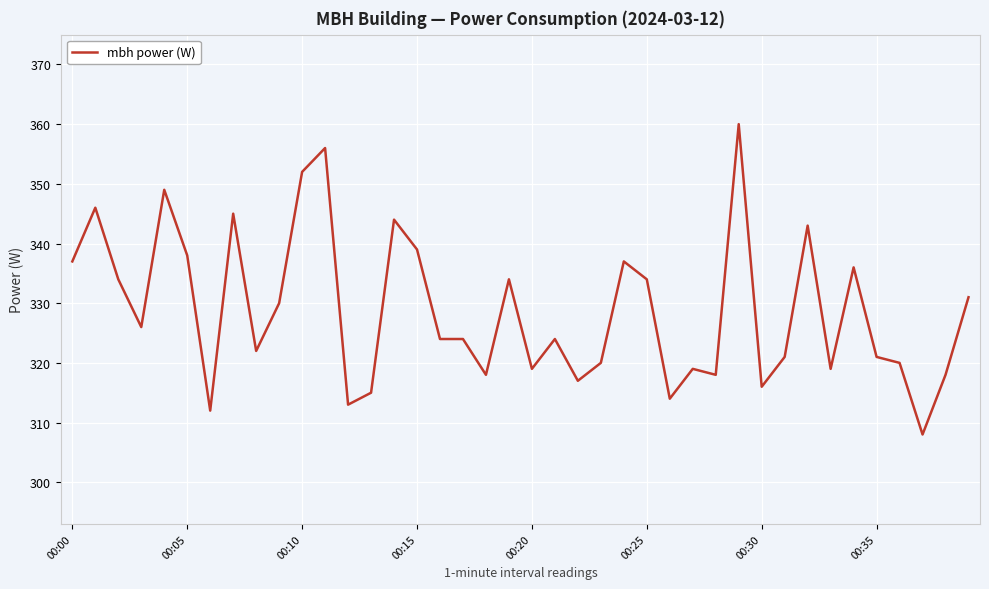

What is the smallest value displayed?

308